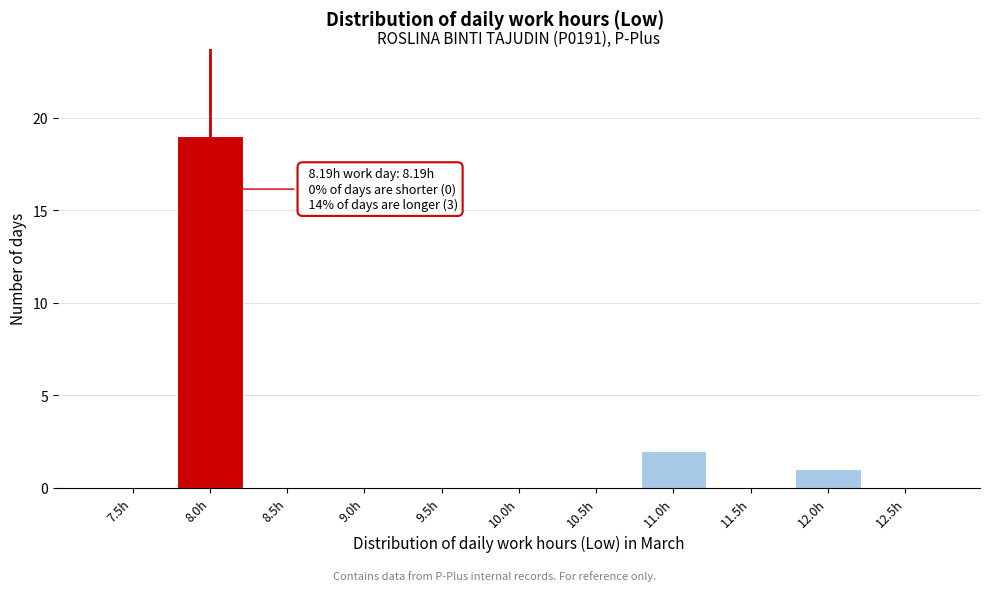

Reading left to right, what are all the values shown in this chart?

7.5h=0	8.0h=19	8.5h=0	9.0h=0	9.5h=0	10.0h=0	10.5h=0	11.0h=2	11.5h=0	12.0h=1	12.5h=0